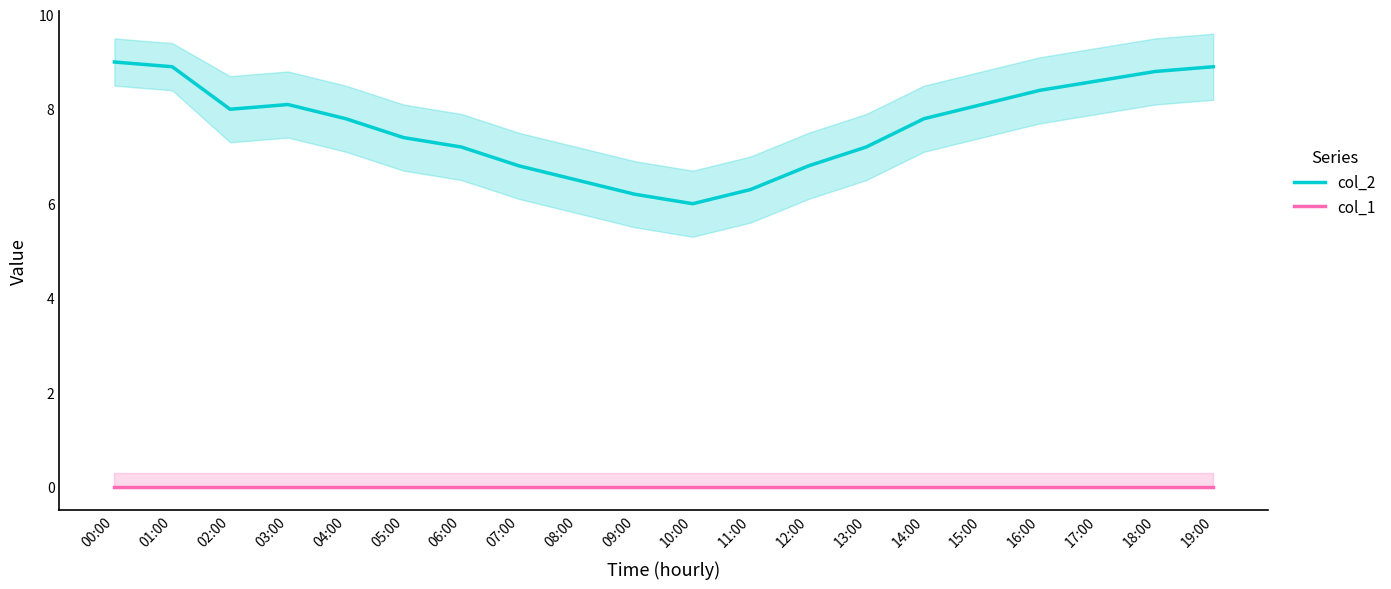

Where is the first local minimum for col_2?

02:00